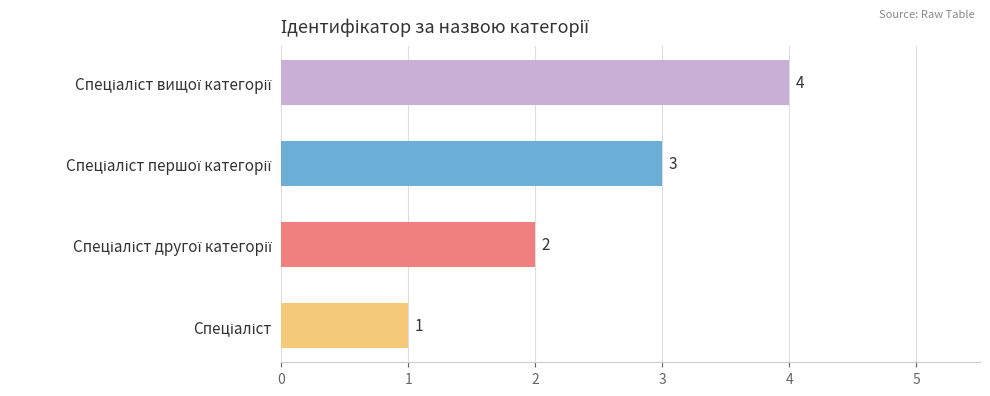

What is the sum of all values?

10